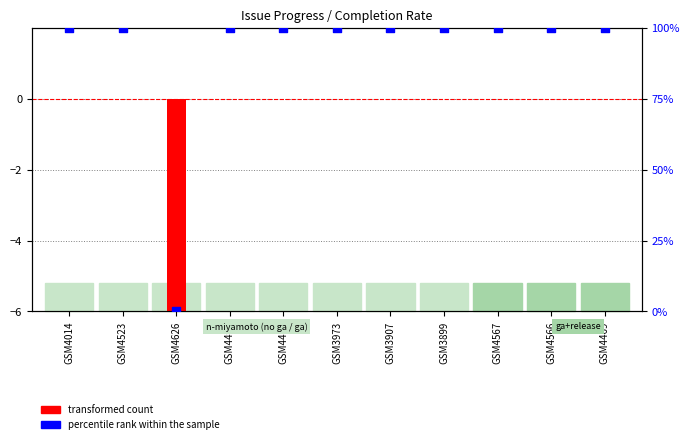

What is the total value across all series at GSM4014?

100